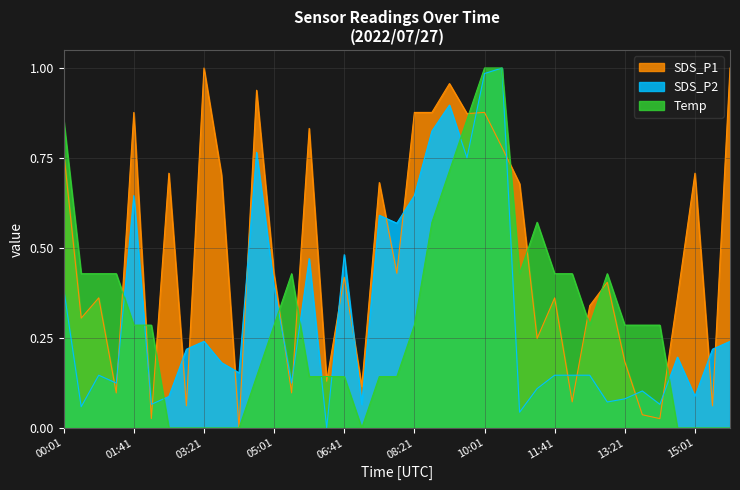

Is the value of SDS_P1 at 11:16 greater than the value of Temp at 15:26?

Yes